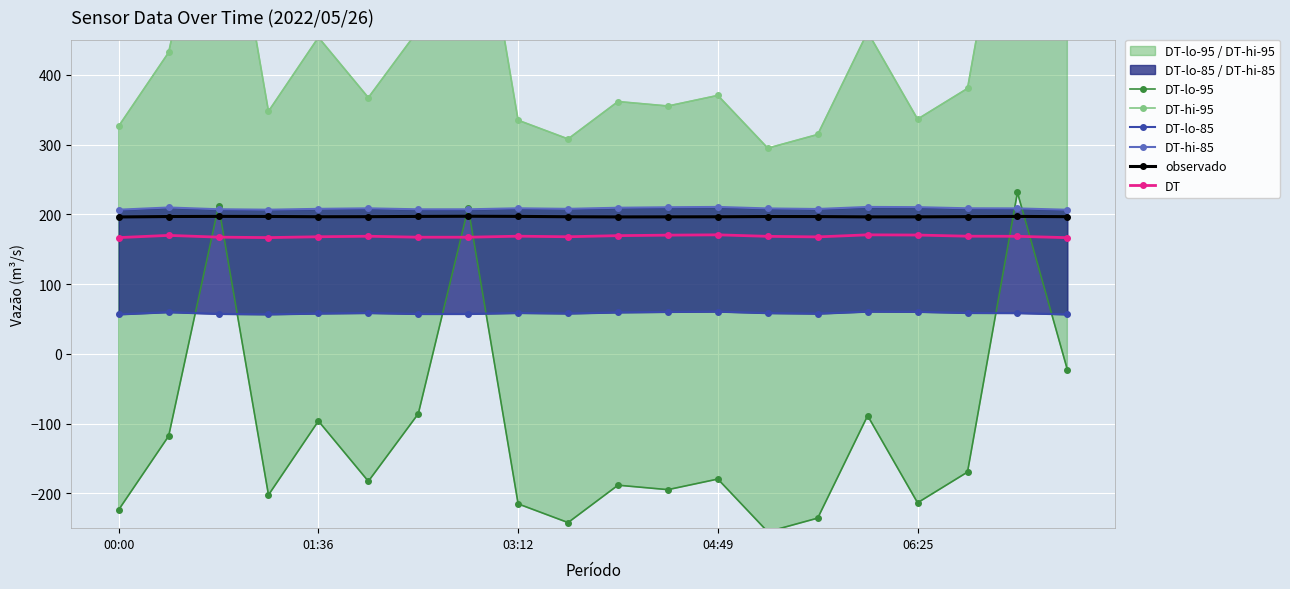

True or false: DT and observado cross at least once.

False